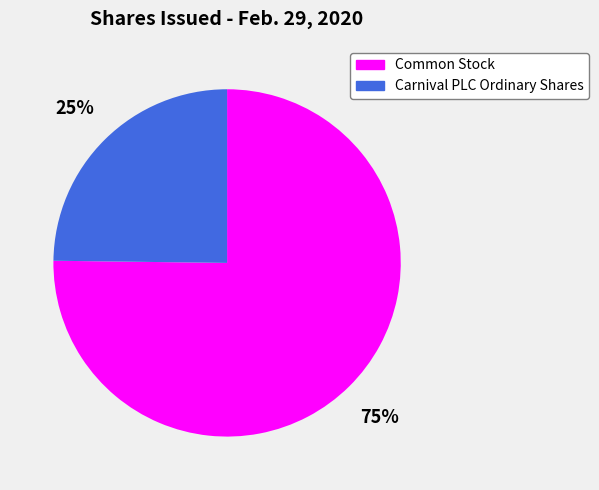

Does any single category account for the majority?

Yes